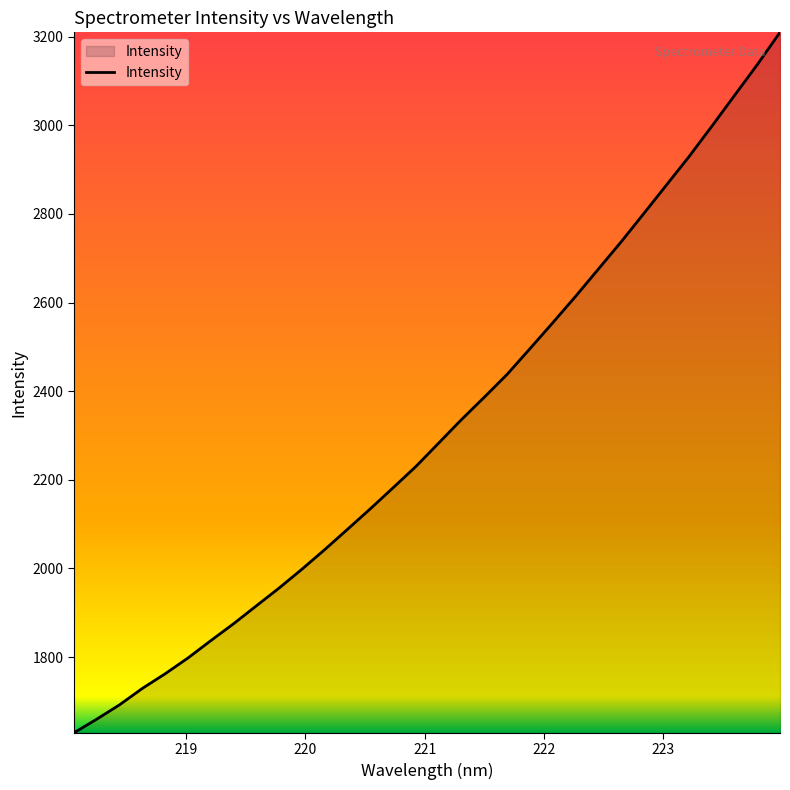

What is the greatest value displayed?

3209.9